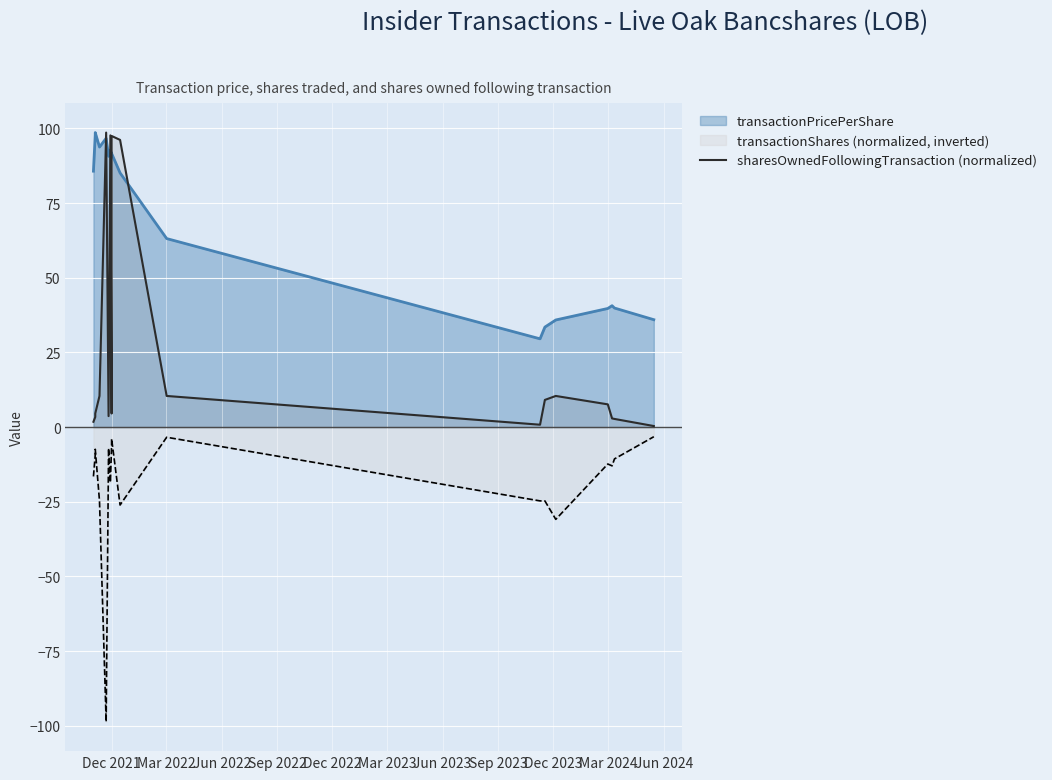

Does the chart display data point markers on the line(s)?

No